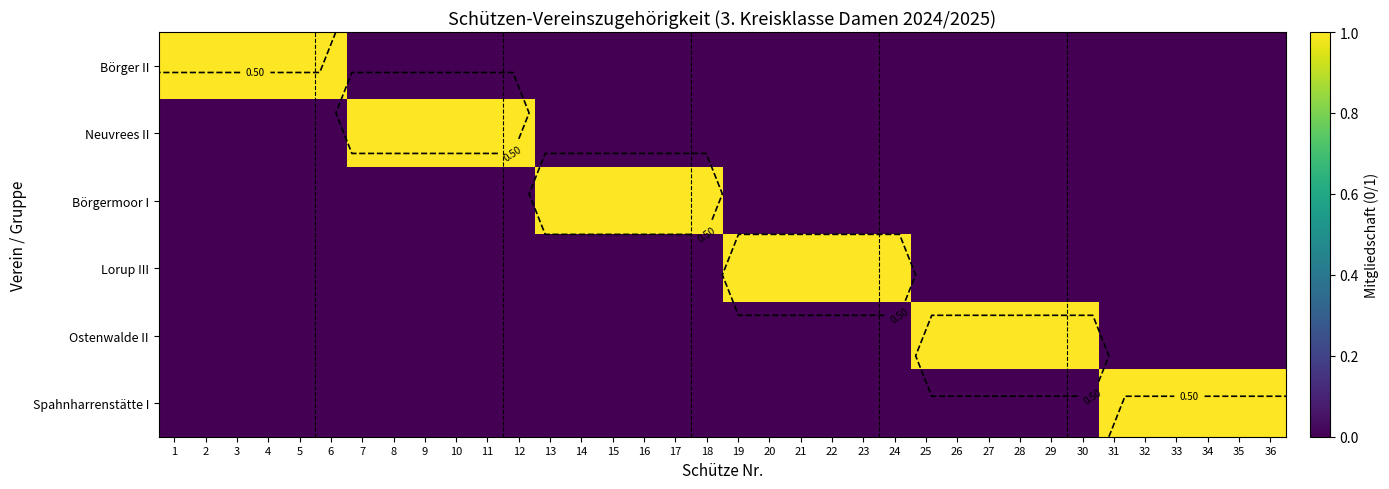

Rank the categories by Neuvrees II value from highest to lowest.

7, 8, 9, 10, 11, 12, 1, 2, 3, 4, 5, 6, 13, 14, 15, 16, 17, 18, 19, 20, 21, 22, 23, 24, 25, 26, 27, 28, 29, 30, 31, 32, 33, 34, 35, 36